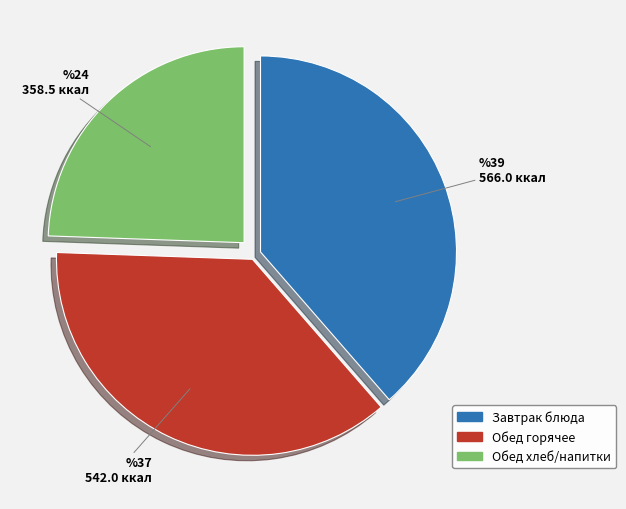

The Завтрак блюда slice represents 39% of the pie. True or false?

True